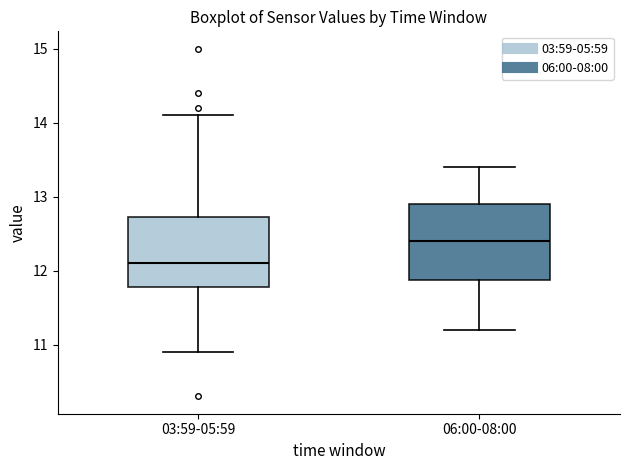

Where does the upper whisker of the box for 06:00-08:00 end on the y-axis? The values are not printed on the chart, so give them approximately, as read against the axis.

13.4